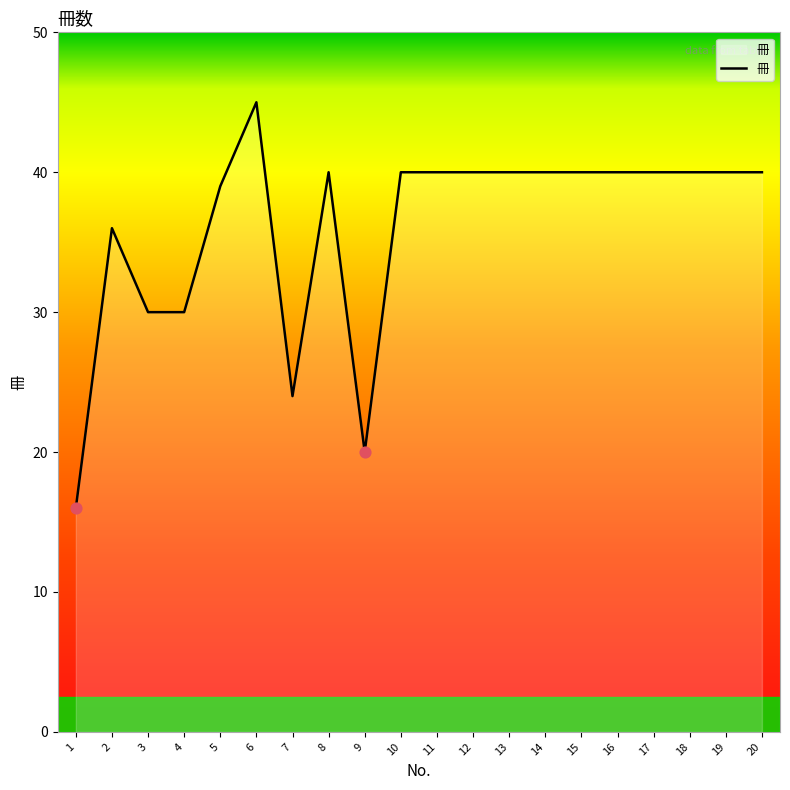

What is the ratio of the value at 15 to the value at 7?

1.7